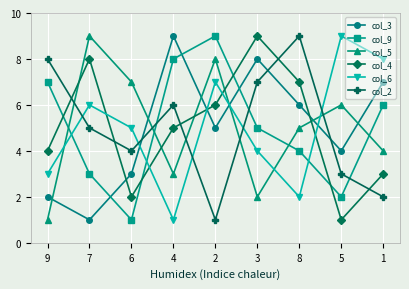

At 3, list the series in order from smallest to largest.

col_5, col_6, col_9, col_2, col_3, col_4